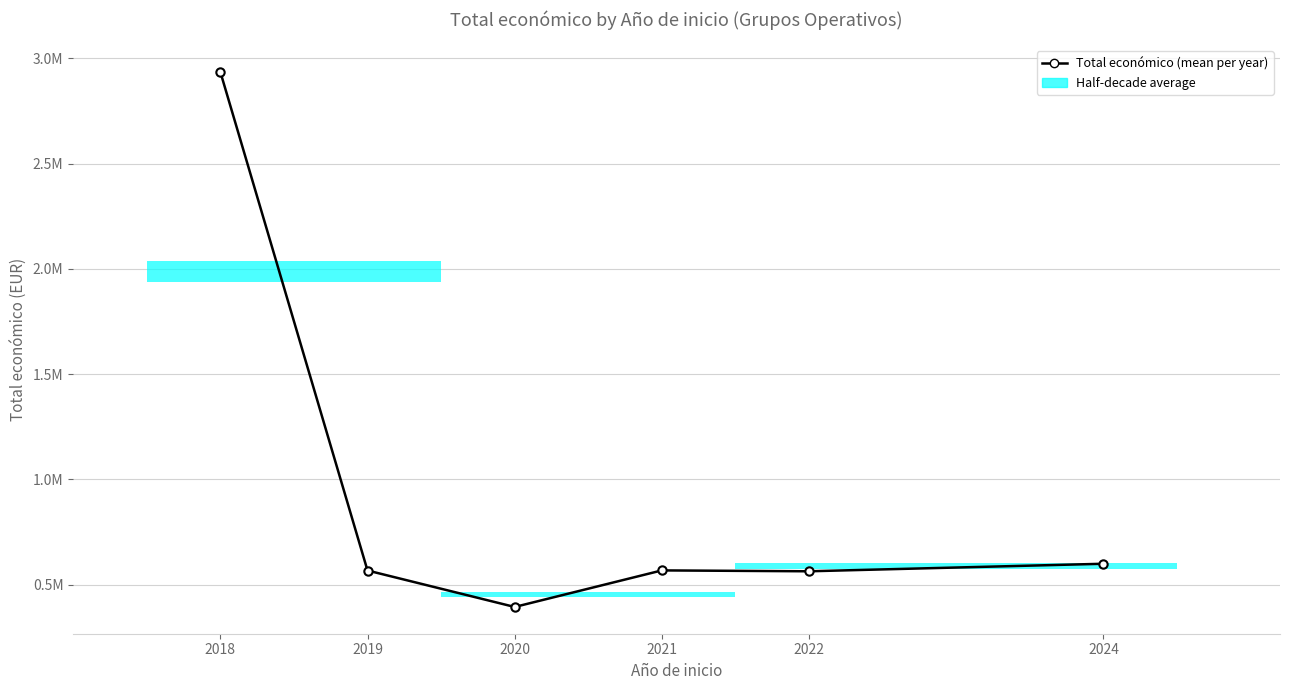

Does the chart have visible grid lines?

Yes